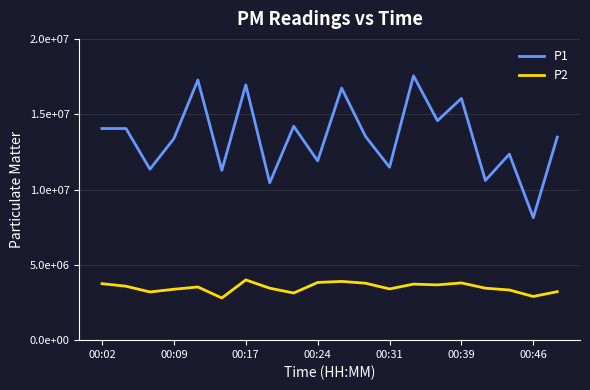

What are all the series names shown in the legend?

P1, P2